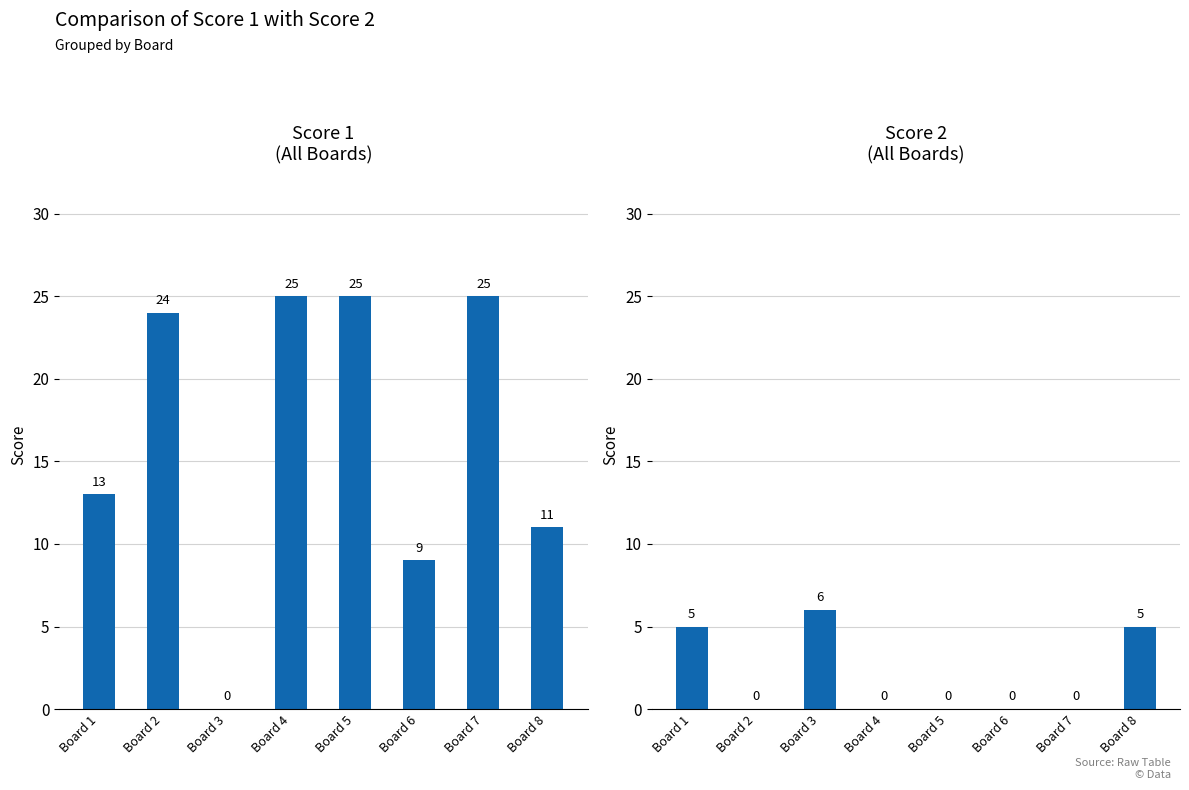

Which series changed the most between Board 2 and Board 7?

Score 1